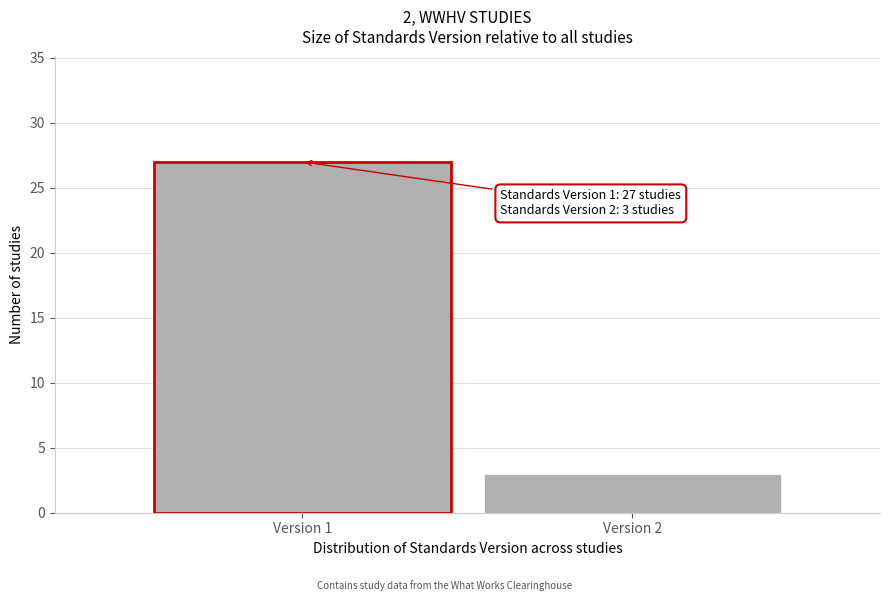

Reading left to right, list all the values displayed in this chart.

Version 1=27	Version 2=3